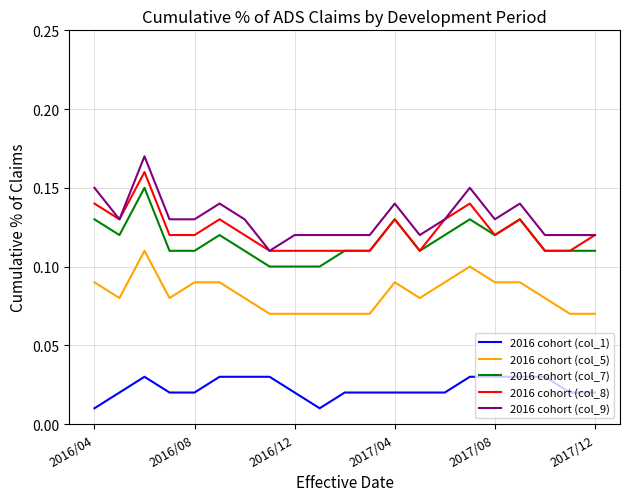

Which series has the widest spread of values?

2016 cohort (col_9)